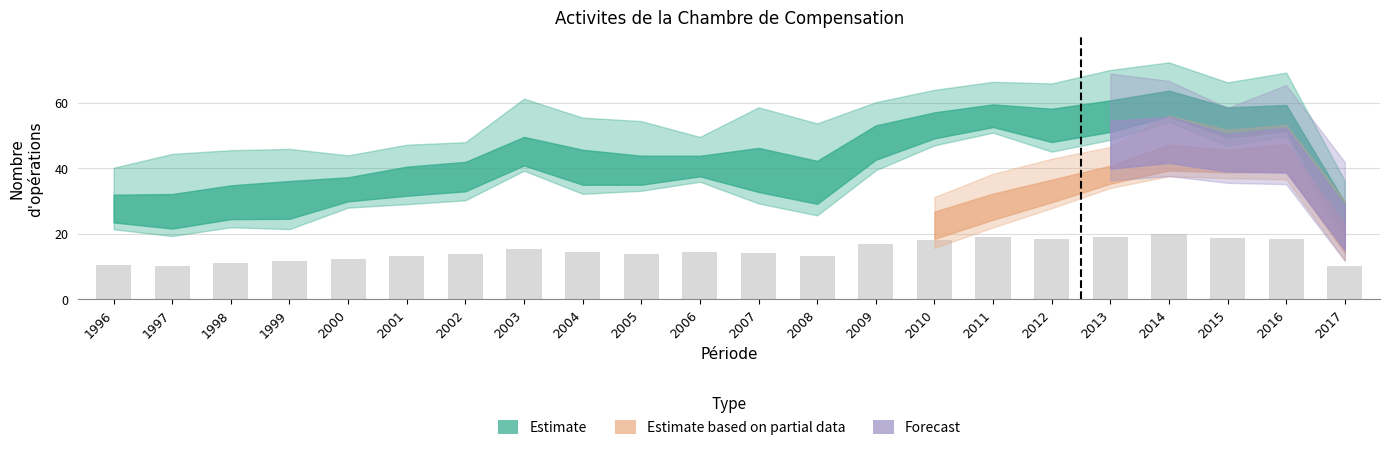

Are the bars horizontal?

No